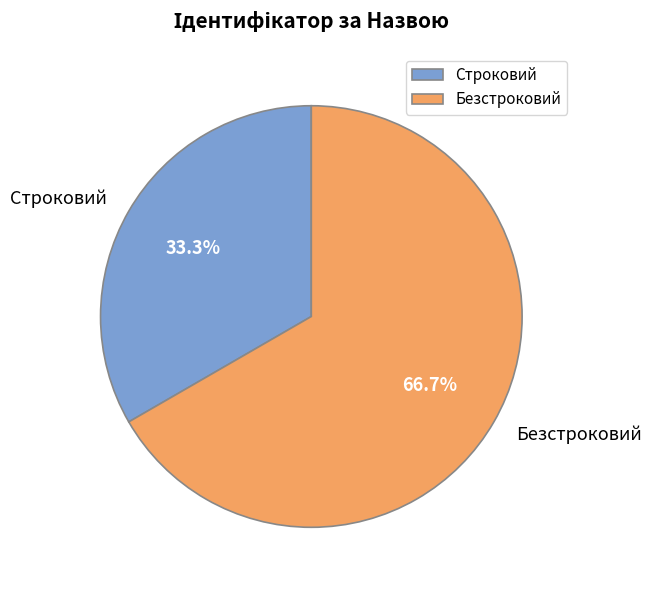

True or false: Безстроковий accounts for 67% of the total.

True